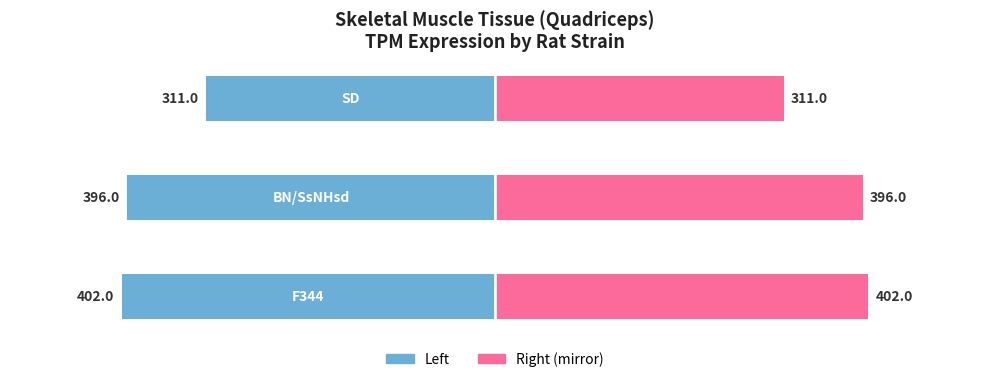

What is the difference between the Value (TPM) values at 0 and 1?

6